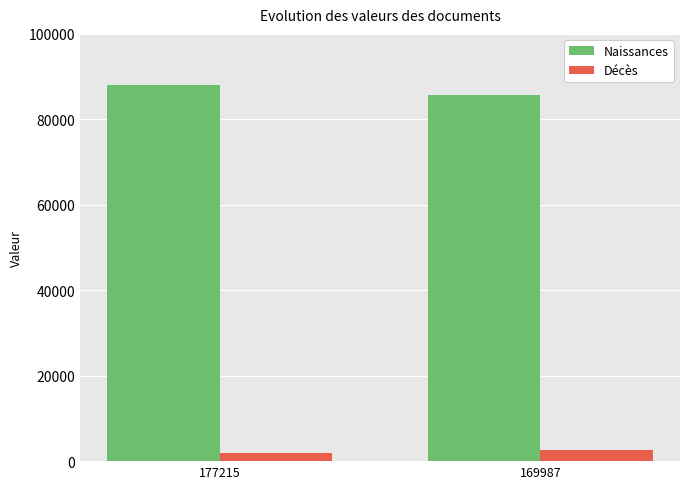

What is the maximum value shown in the chart?

88125.0